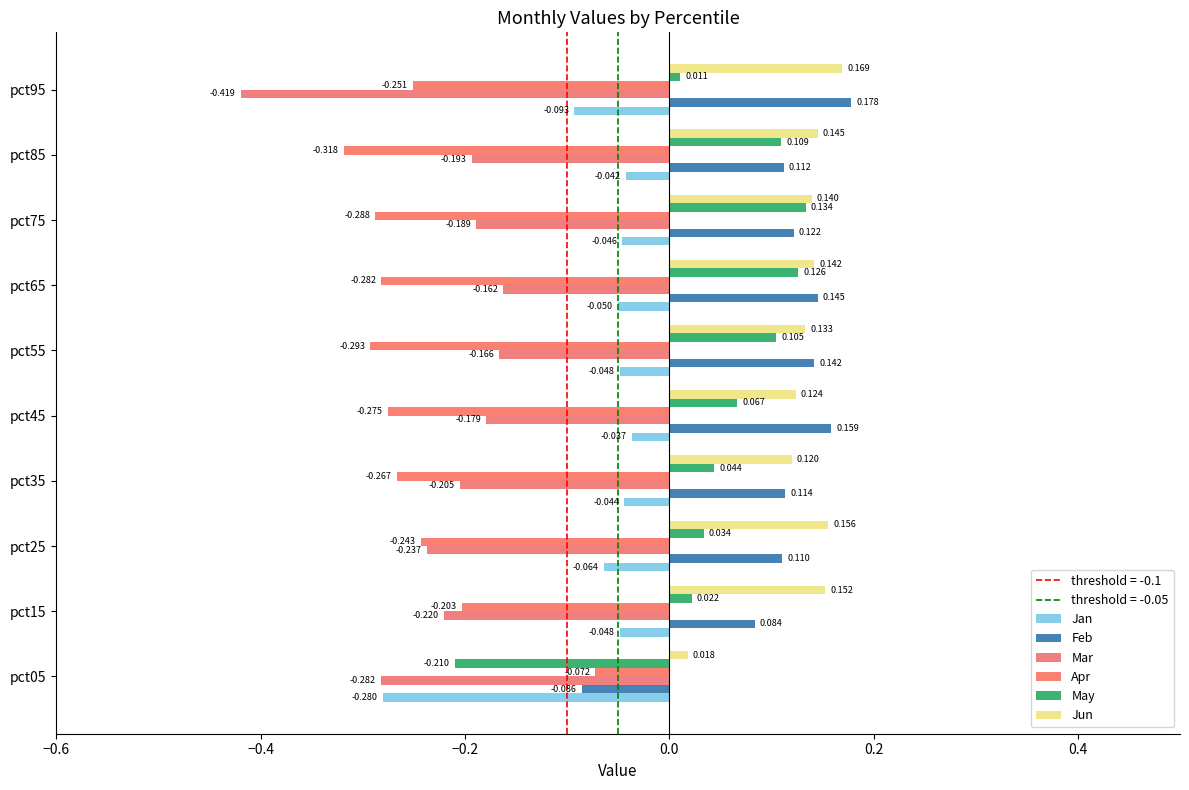

Which series has the widest spread of values?

May